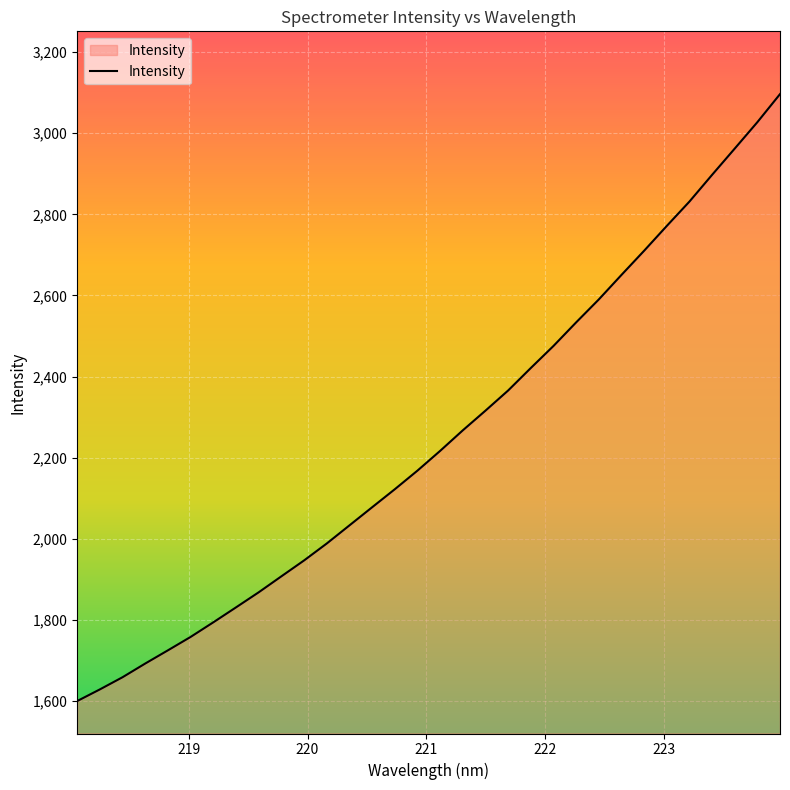

What is the maximum value shown in the chart?

3096.4